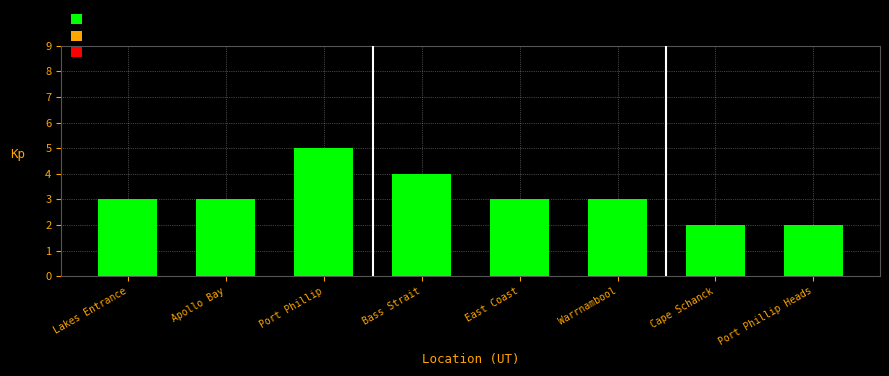

Reading left to right, transcribe all the data shown in this chart.

3	3	5	4	3	3	2	2